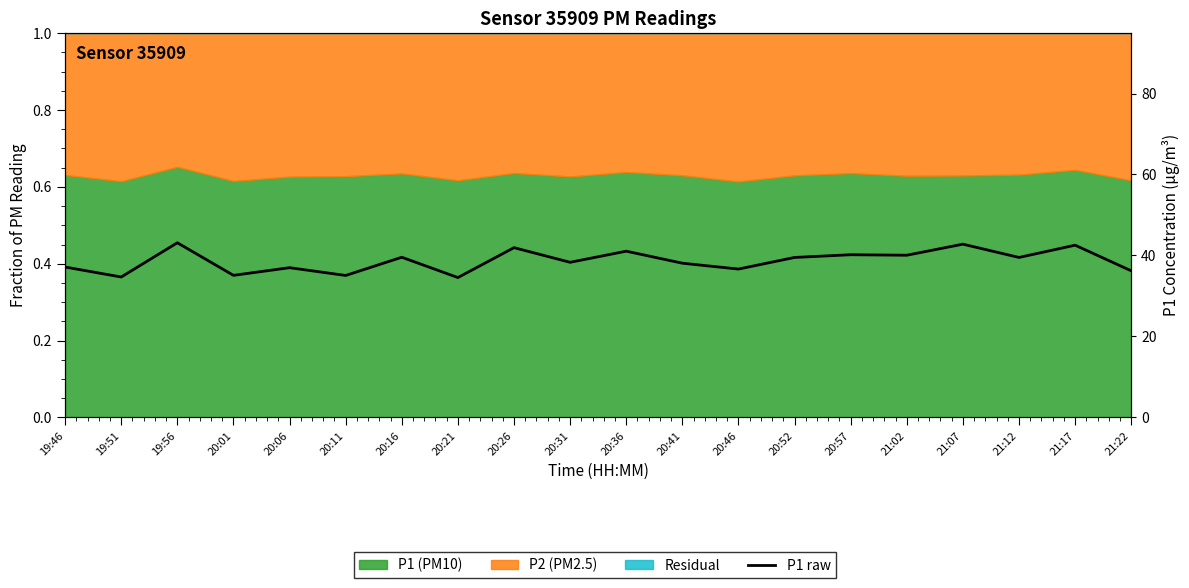

Which label corresponds to the largest value in the chart?

19:56